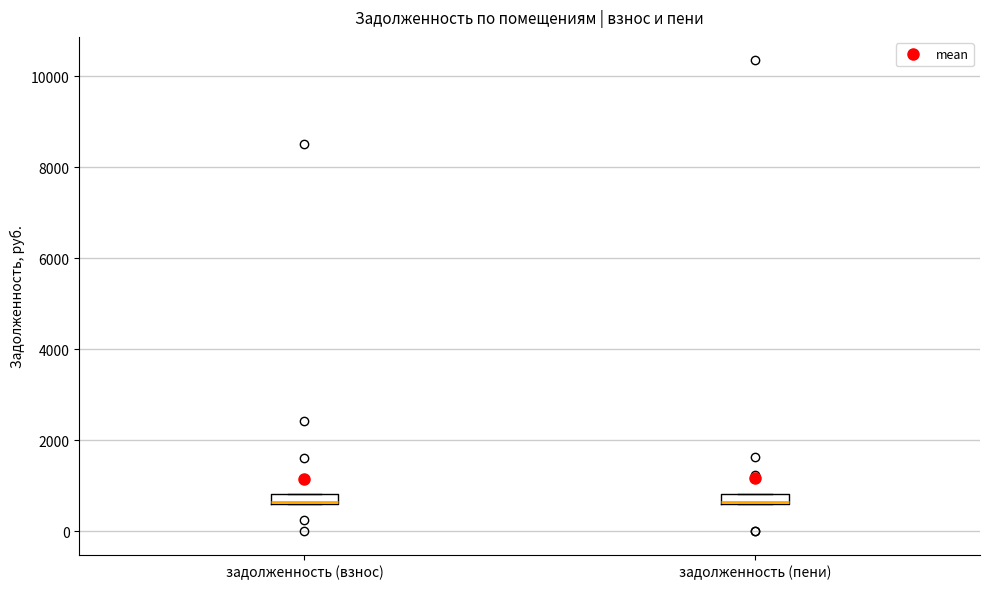

Where is the upper edge of the box for задолженность (пени) on the y-axis? The values are not printed on the chart, so give them approximately, as read against the axis.

800